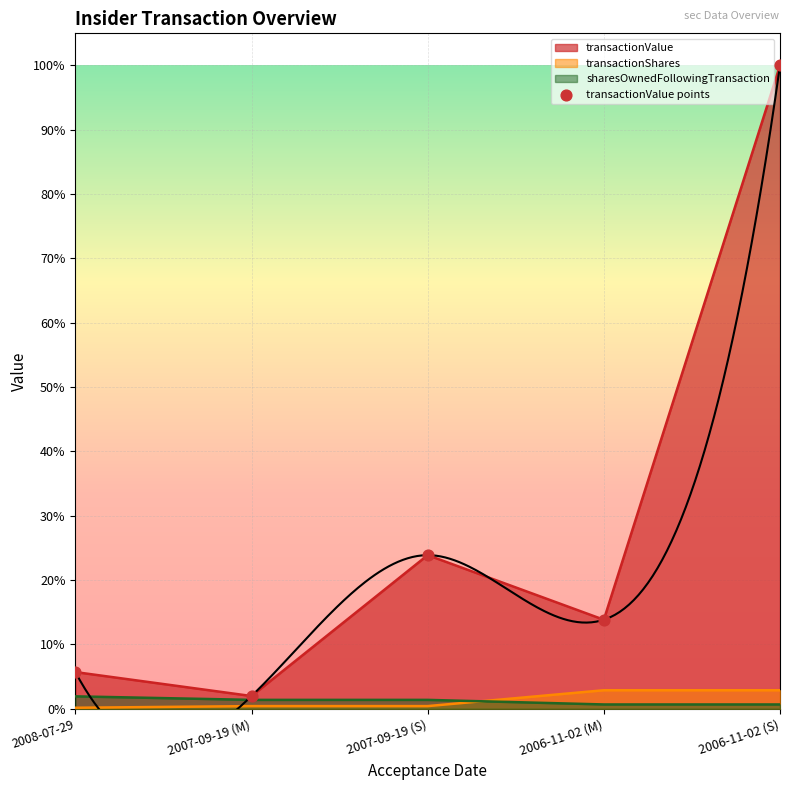

What is the ratio of the value at 2007-09-19 (S) to the value at 2006-11-02 (S)?

0.2